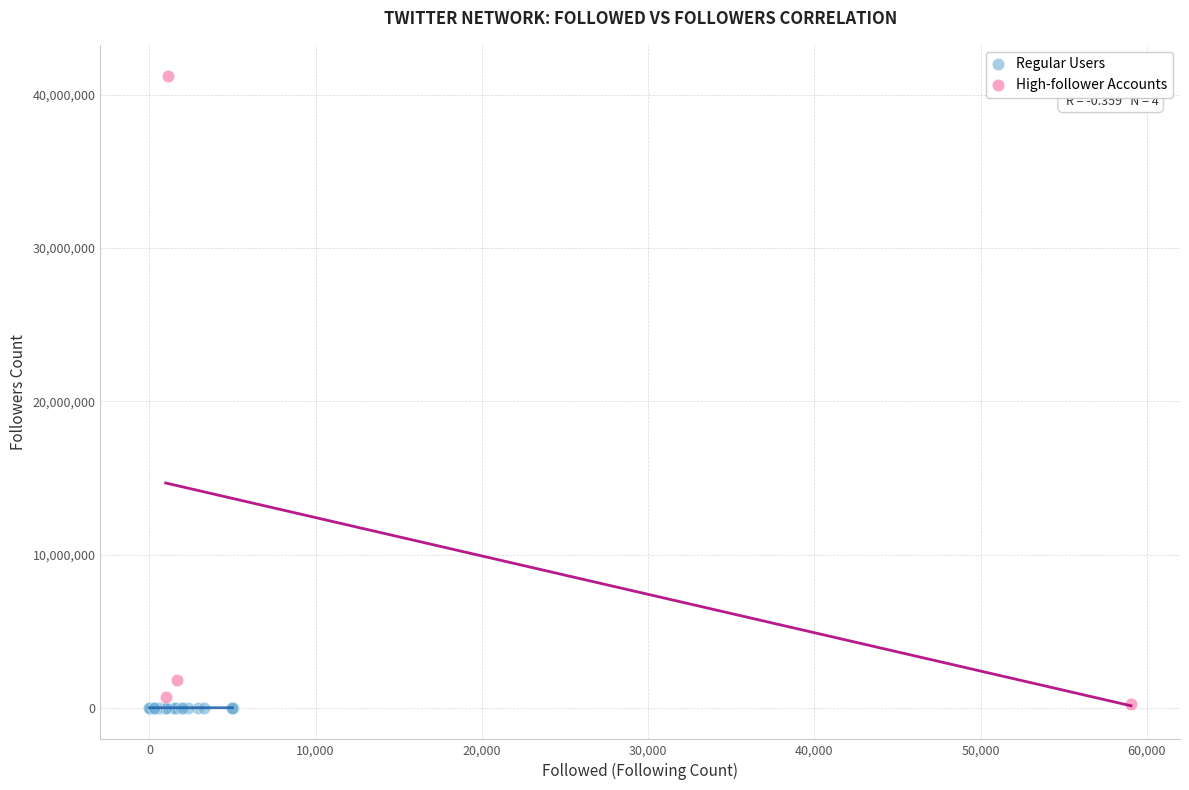

Which series contains the highest Y value?

High-follower Accounts